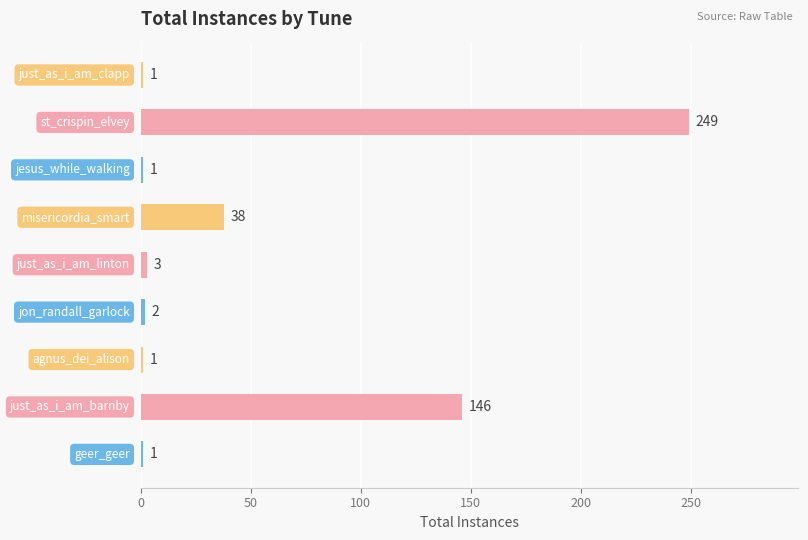

Reading bottom to top, list all the values displayed in this chart.

1	146	1	2	3	38	1	249	1